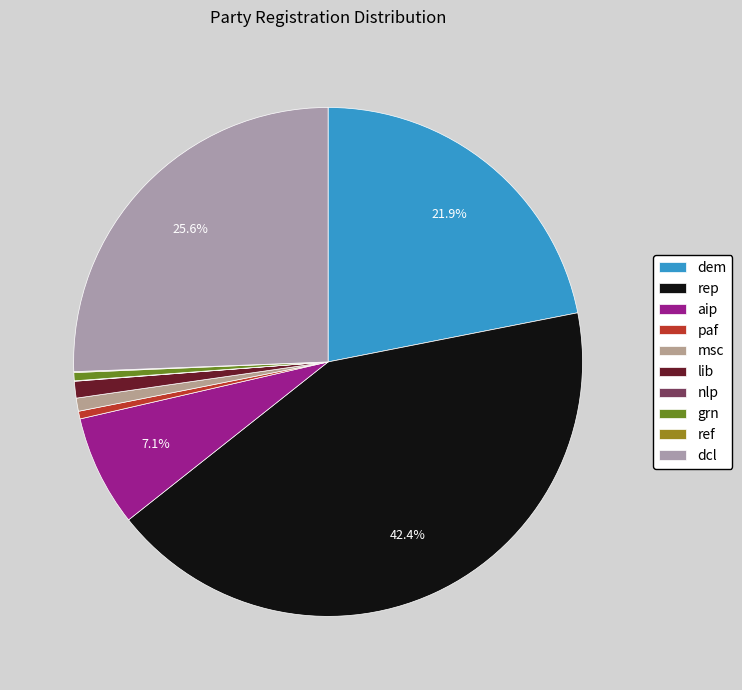

Count the number of slices in the pie.

10